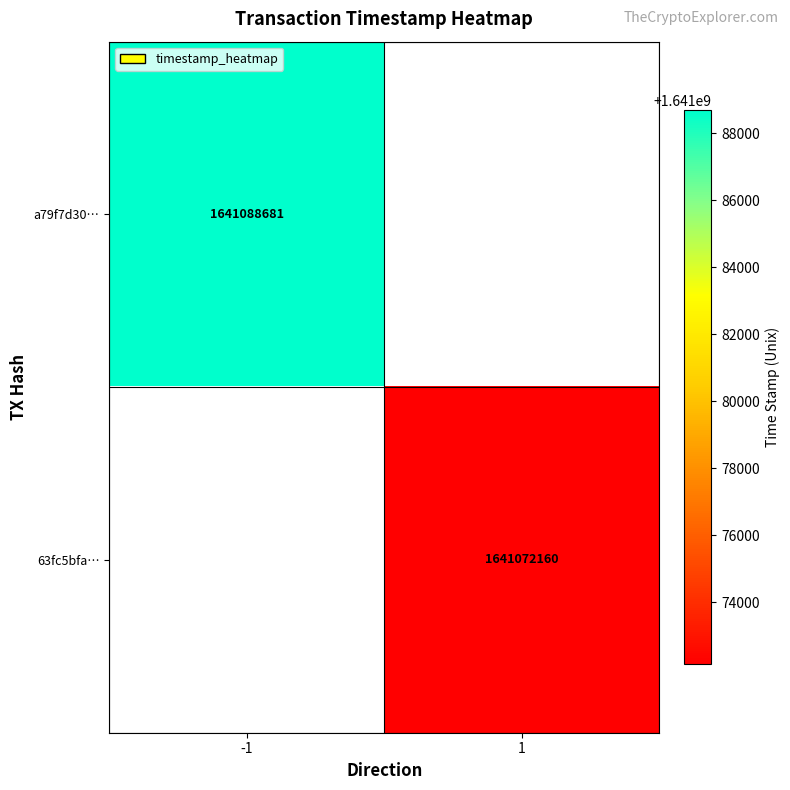

True or false: a79f7d30… has a value of 1641088681 at -1.

True